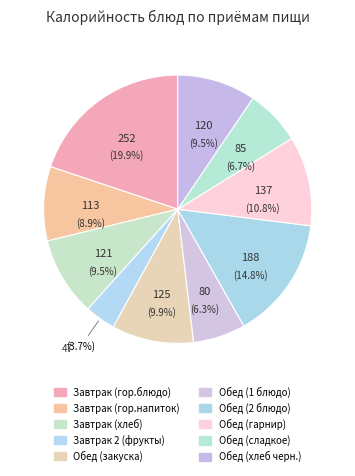

Which has a higher value, Обед (хлеб черн.) or Обед (гарнир)?

Обед (гарнир)